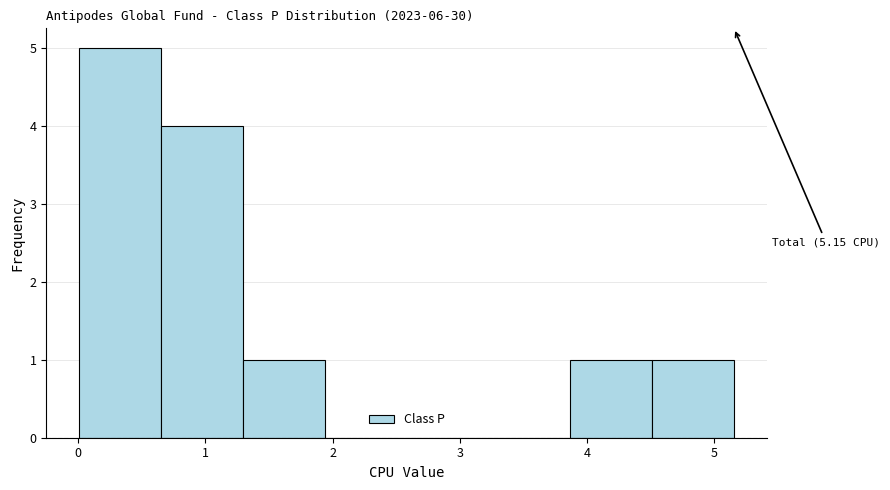

Which range on the x-axis has the tallest bar?

0.0 to 0.7